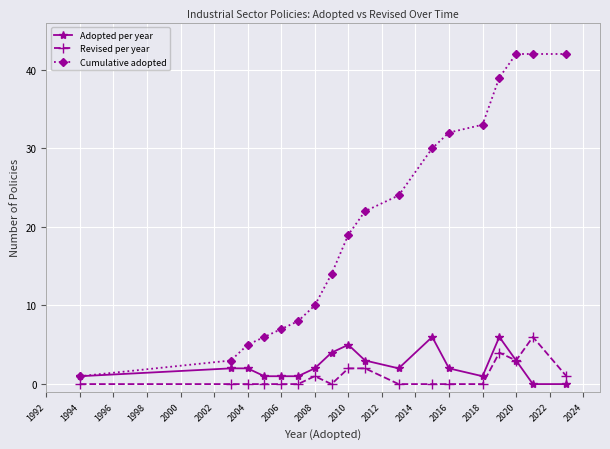

How many categories are shown in the chart?

18